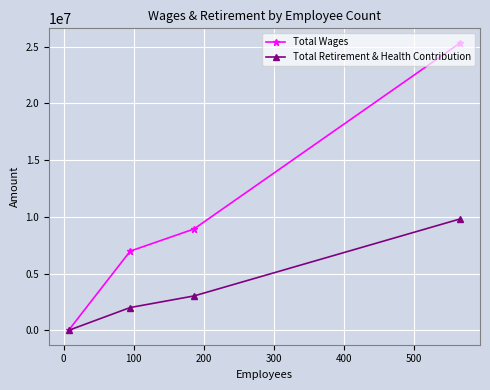

Which series has the largest total across all categories?

Total Wages